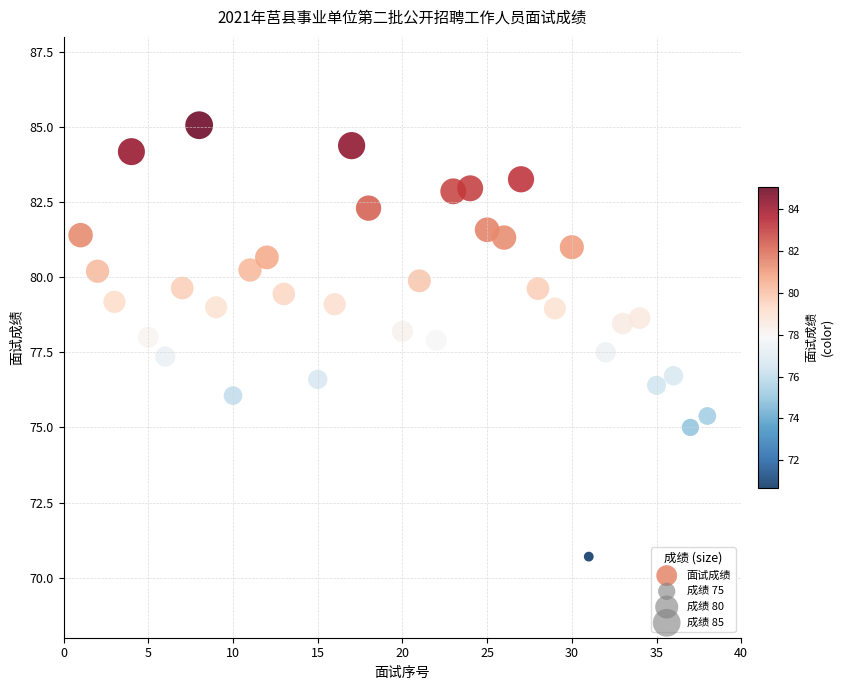

What is the range of Y values (max minus min)?

14.4